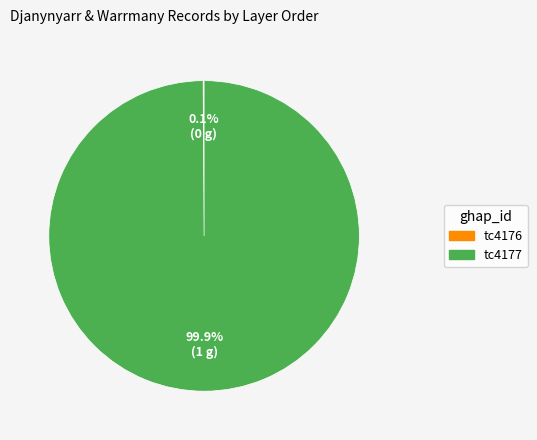

What is the largest slice in the pie chart?

tc4177